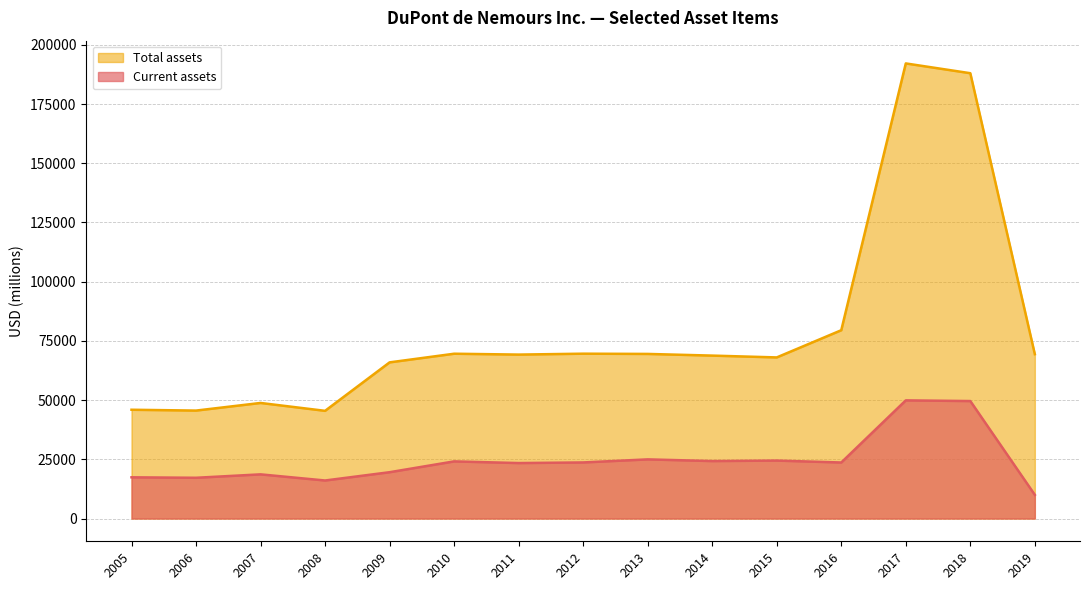

At which category is the sum across all series the highest?

2017